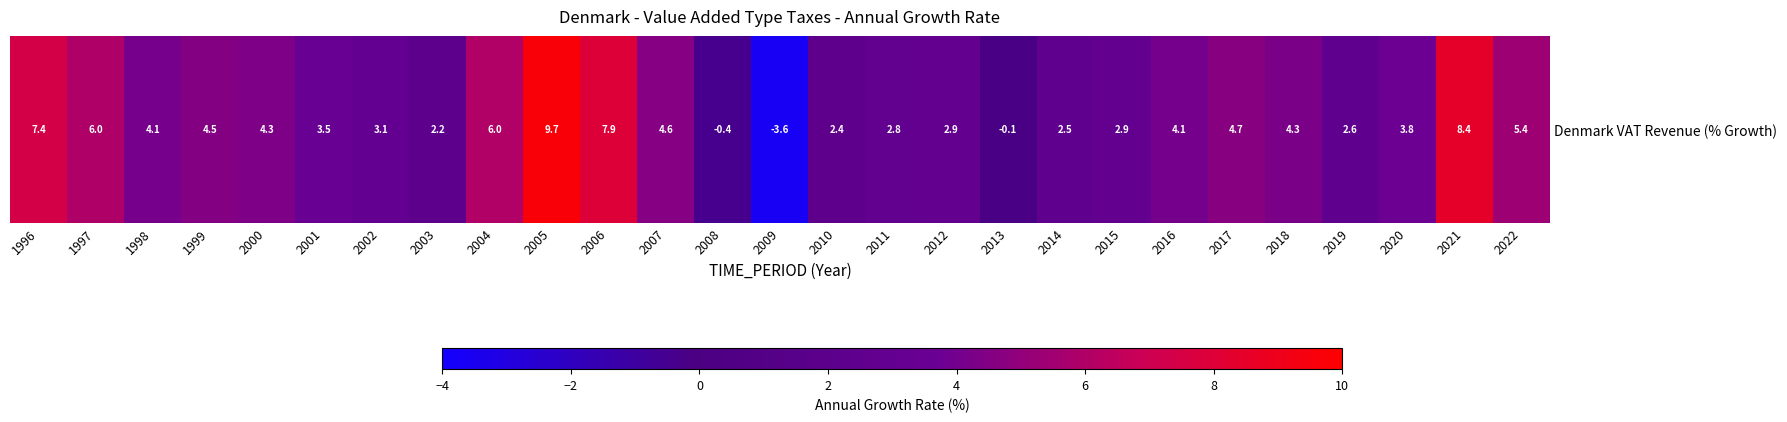

At which category does the chart reach its minimum across all series?

2009